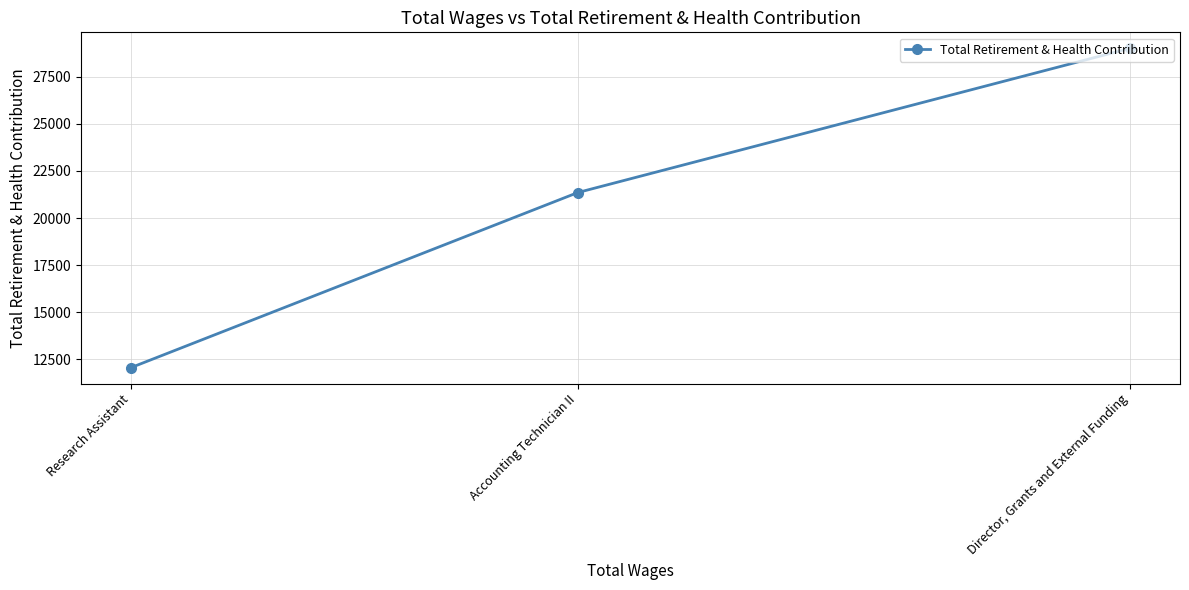

What is the value of the 2nd point from the left?

21354